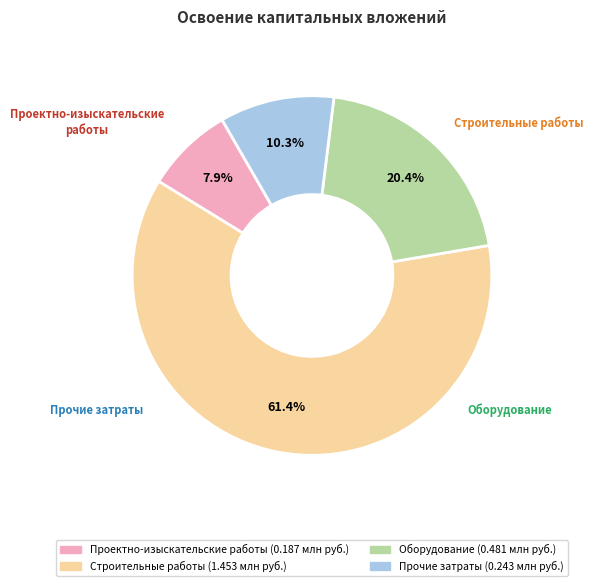

To the nearest percent, what is the difference between the largest and smallest slice percentages?

54%